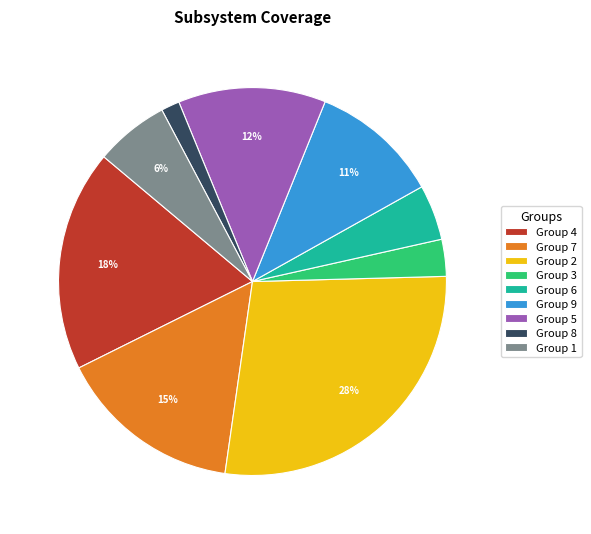

Is Group 1 the majority of the pie?

No